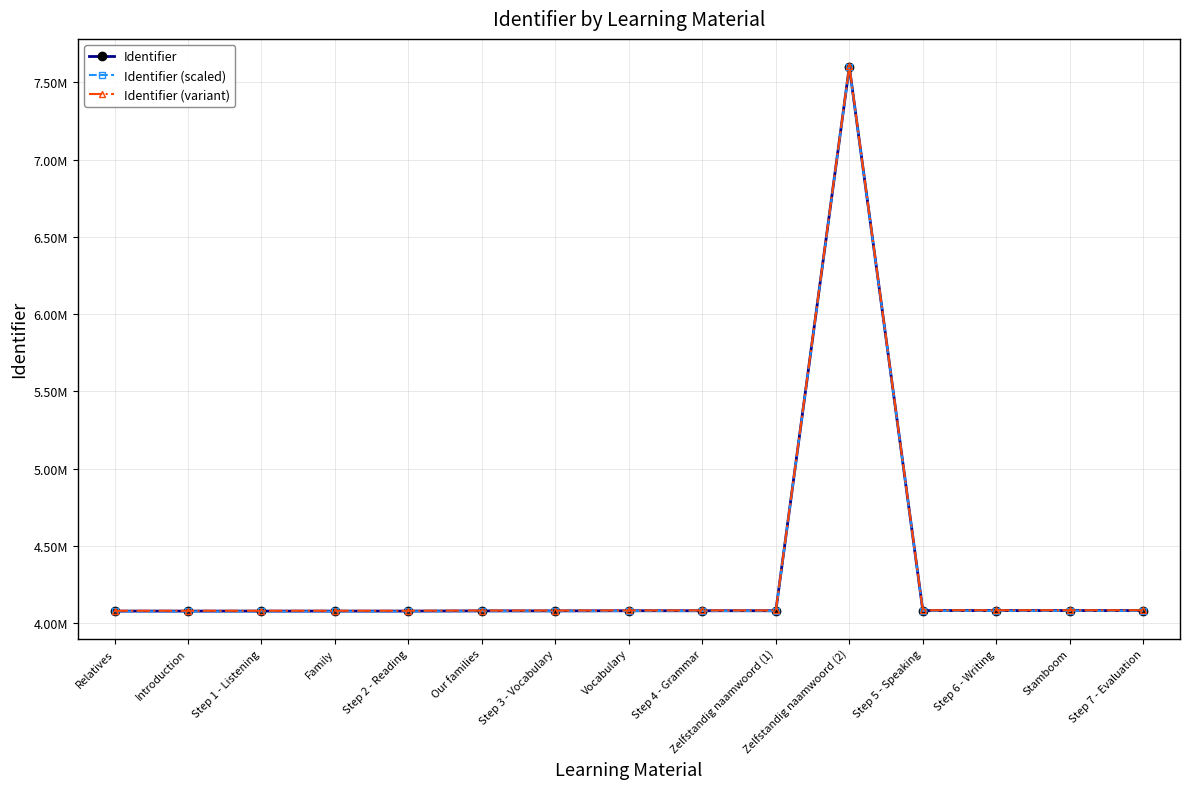

True or false: Identifier (scaled) has a value of 6609051.3 at Step 6 - Writing.

False